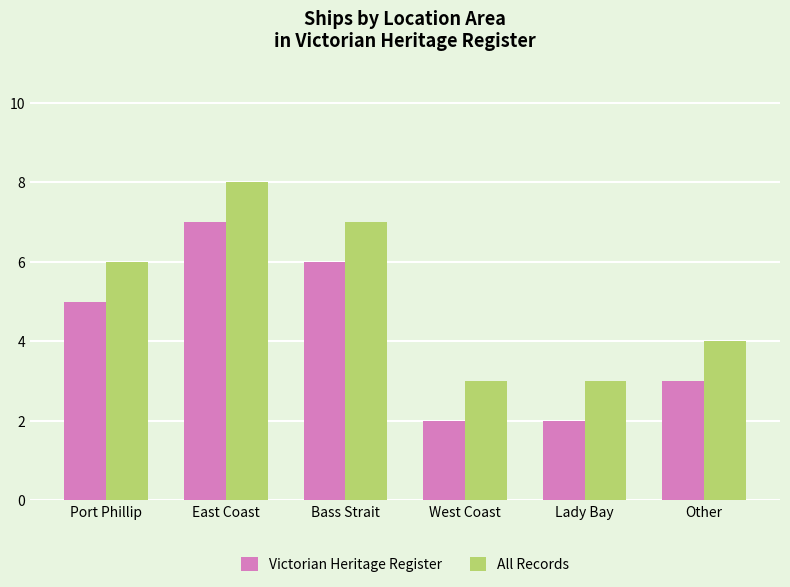

True or false: All Records has a value of 1 at Other.

False